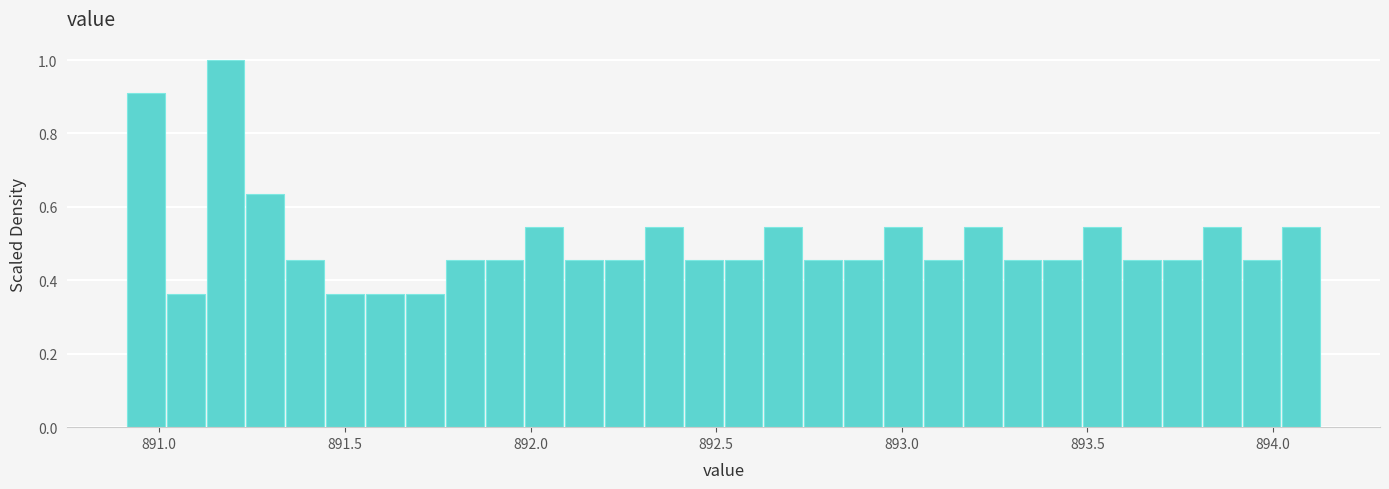

Read against the x-axis, roughly where is the centre of the tallest bar?

891.20